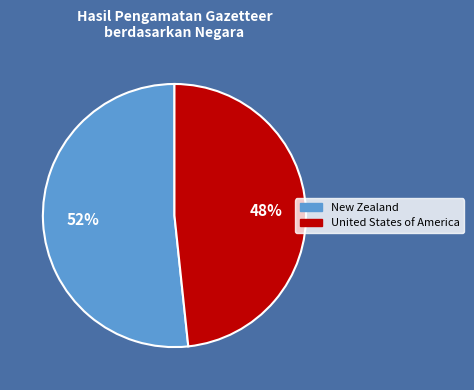

Which has a higher value, New Zealand or United States of America?

New Zealand